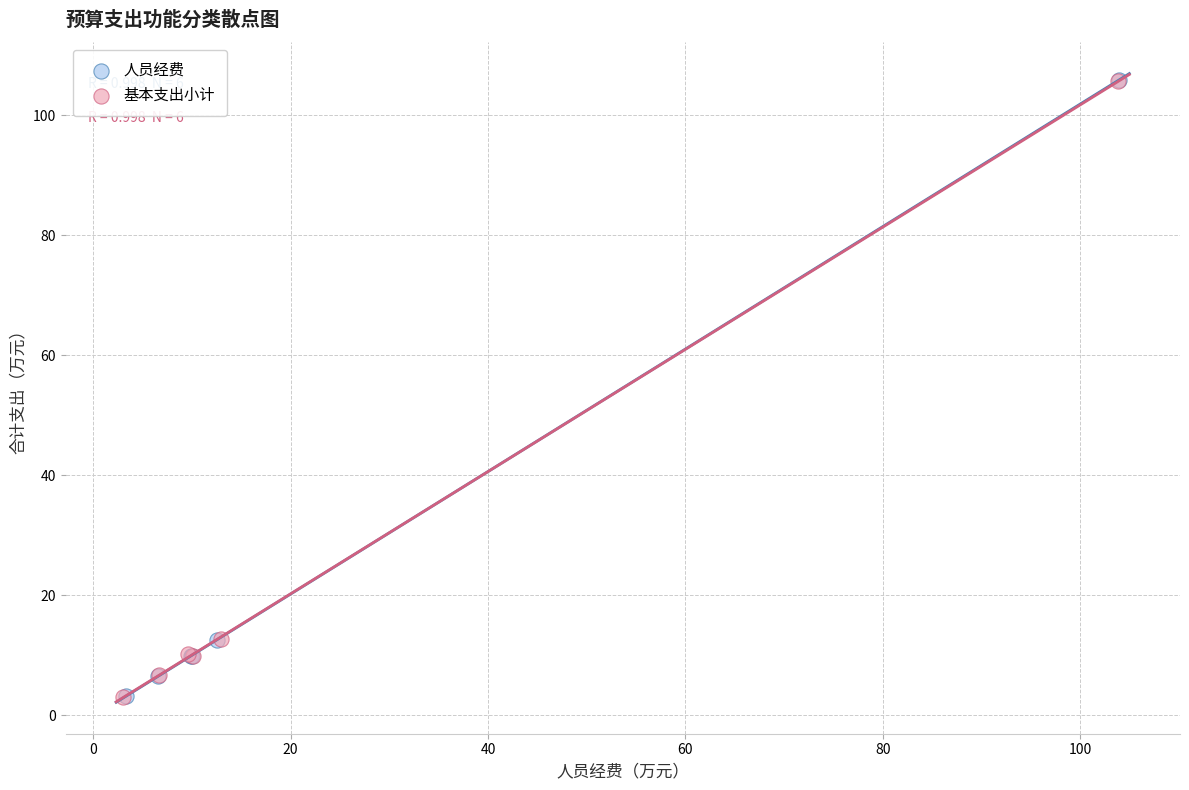

What are all the series names shown in the legend?

人员经费, 基本支出小计